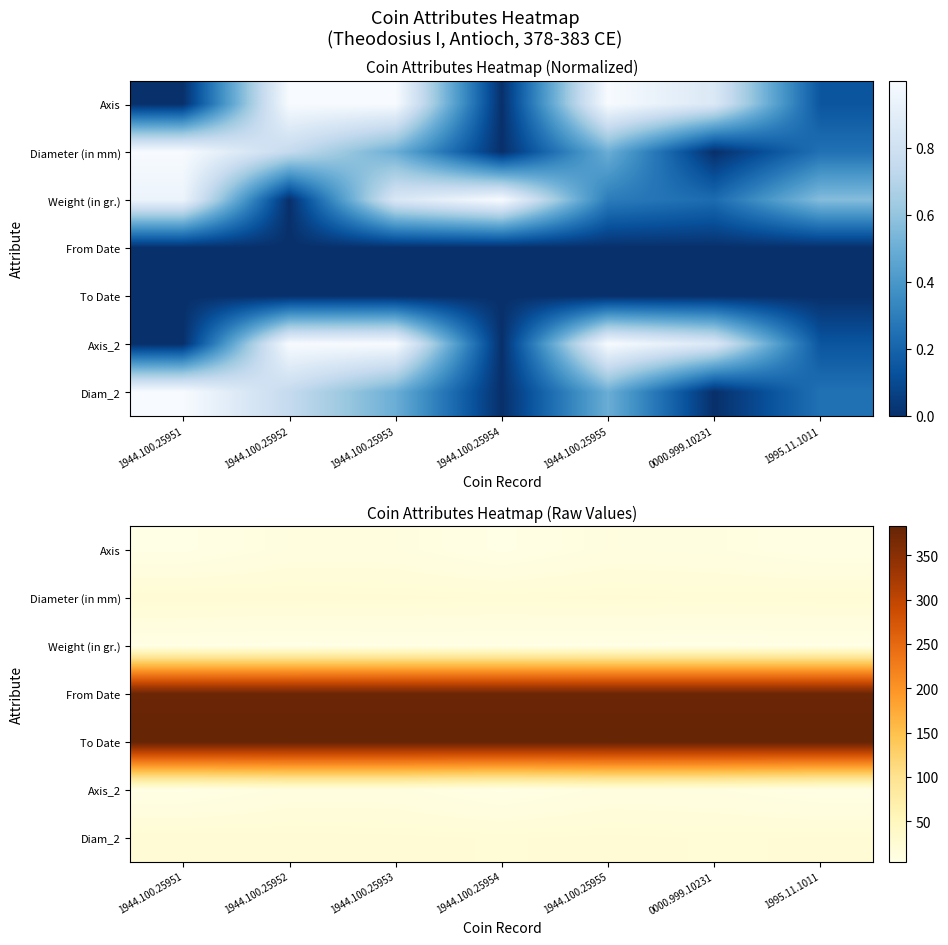

What is the difference between the Weight (in gr.) values at 1944.100.25951 and 1995.11.1011?

0.3